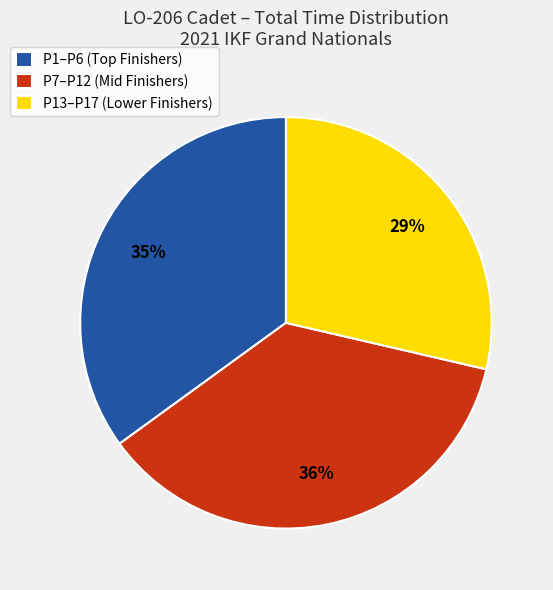

True or false: P7–P12 (Mid Finishers) accounts for 36% of the total.

True